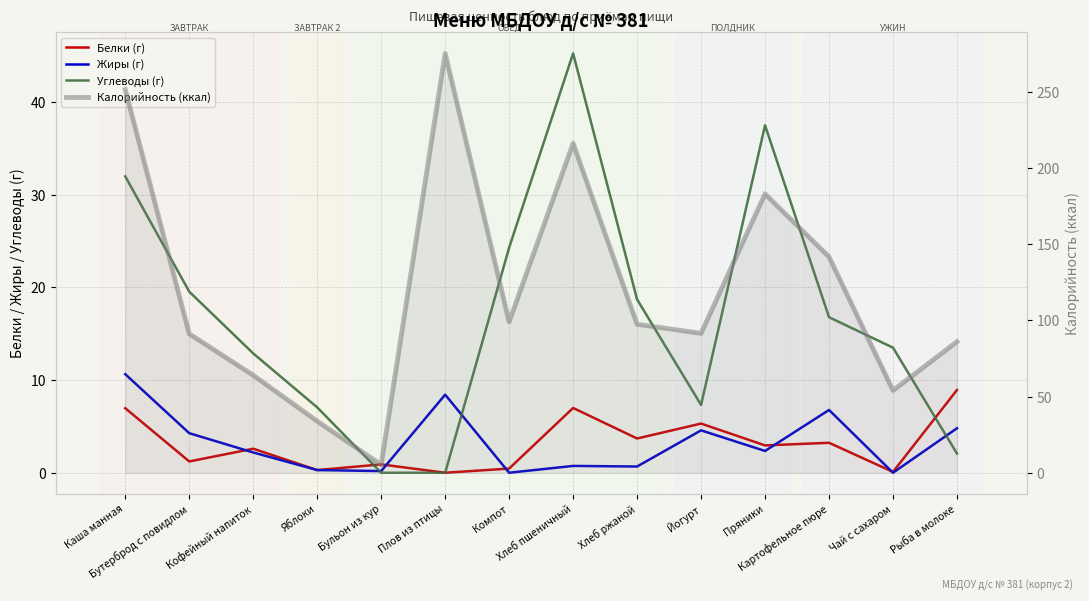

What is the value of the Калорийность (ккал) point at the 2nd from the left?

91.2